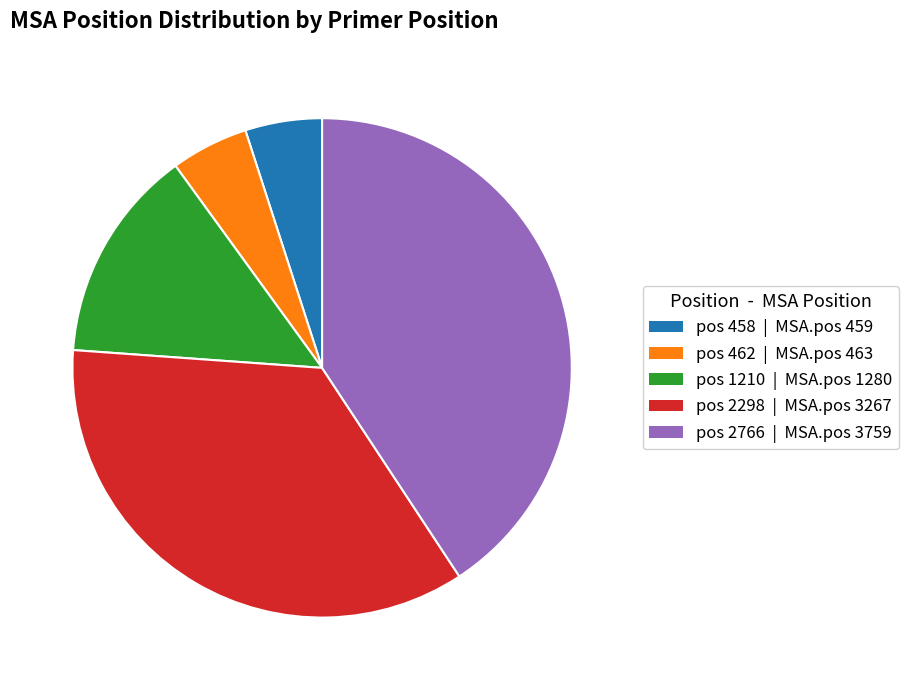

Does pos 2766 | MSA.pos 3759 represent more than half of the total?

No